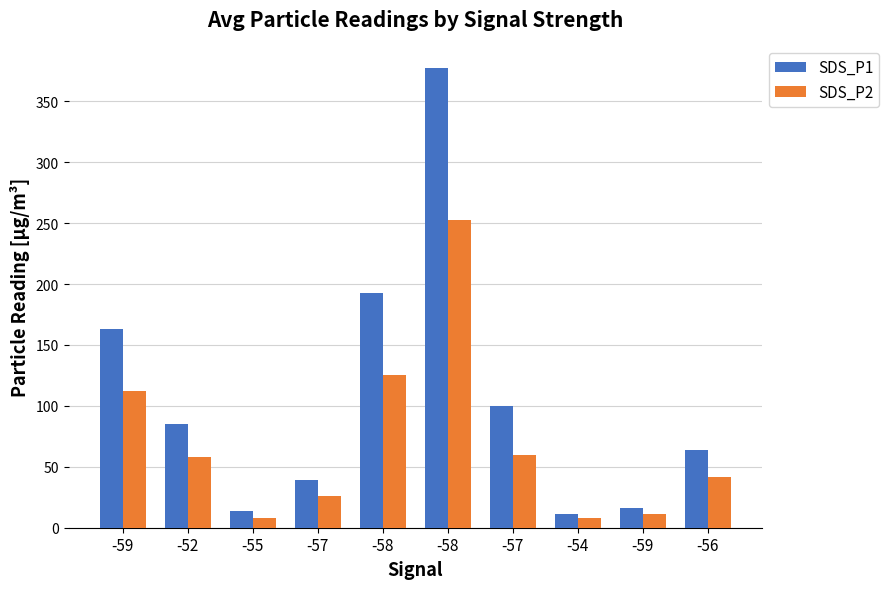

What are all the series names shown in the legend?

SDS_P1, SDS_P2